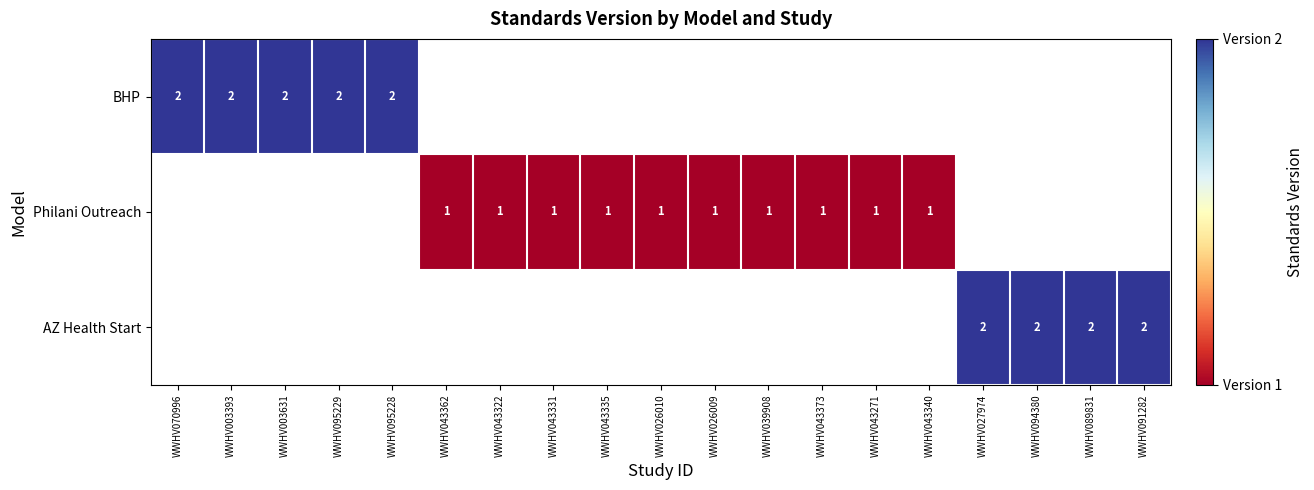

The AZ Health Start series shows 3 at WWHV091282. True or false?

False